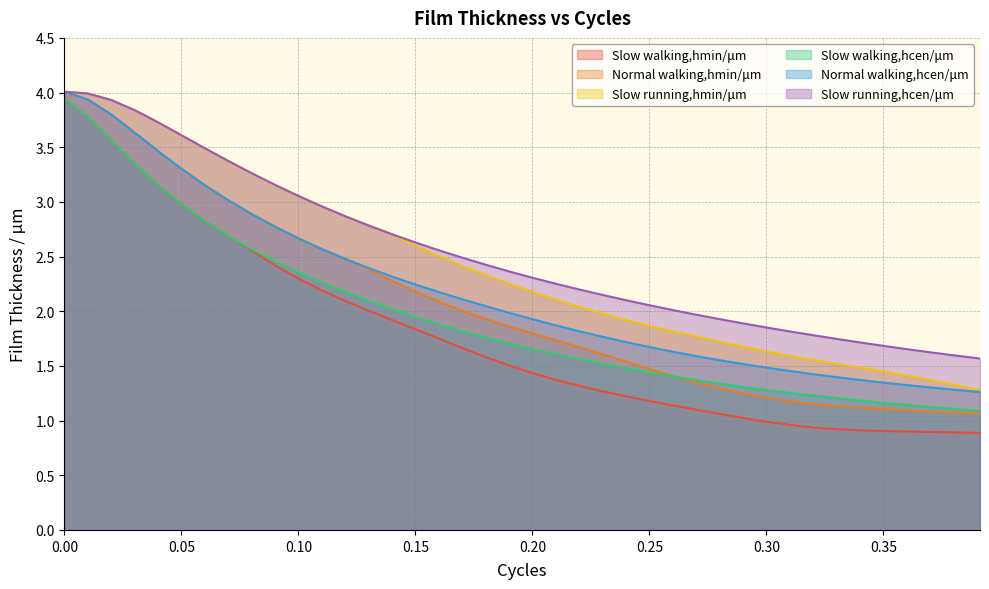

True or false: Slow walking,hcen/μm and Slow running,hmin/μm intersect in this chart.

False